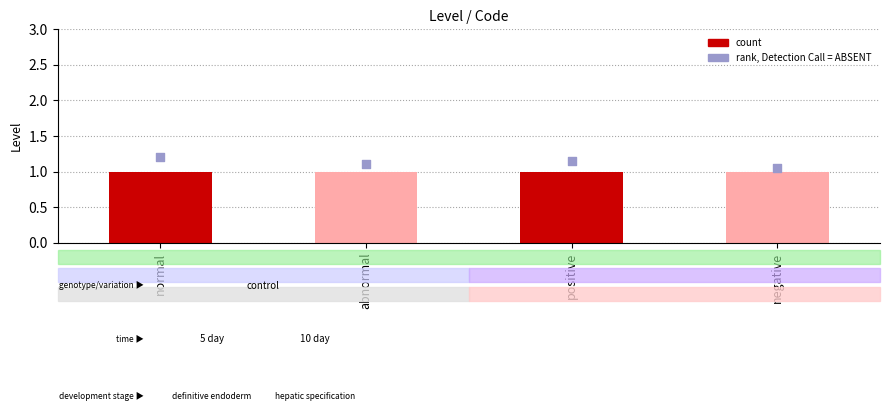

Which series contains the highest Y value?

rank, Detection Call = ABSENT